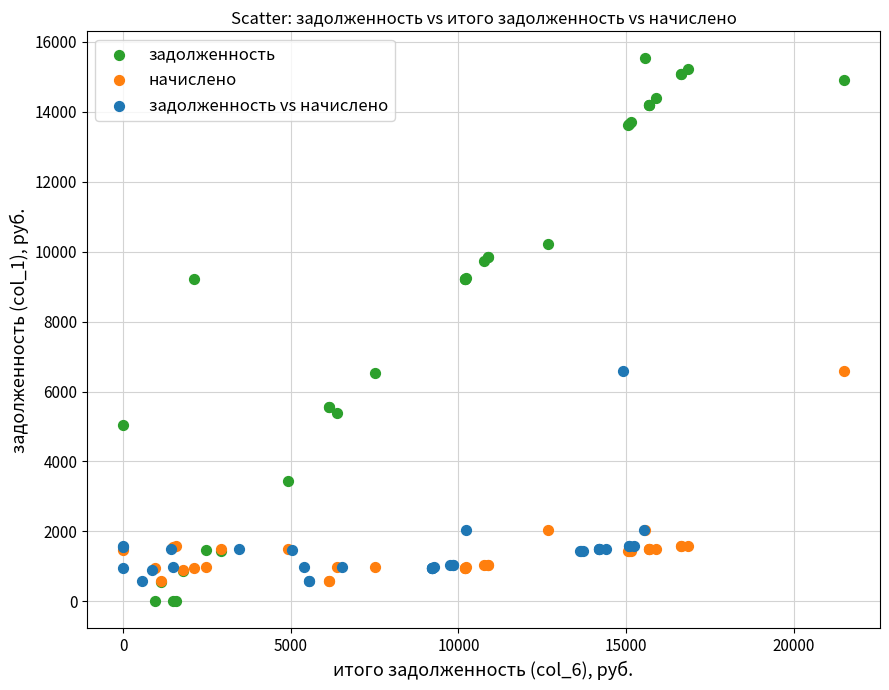

Which series has the largest Y range (max minus min)?

задолженность